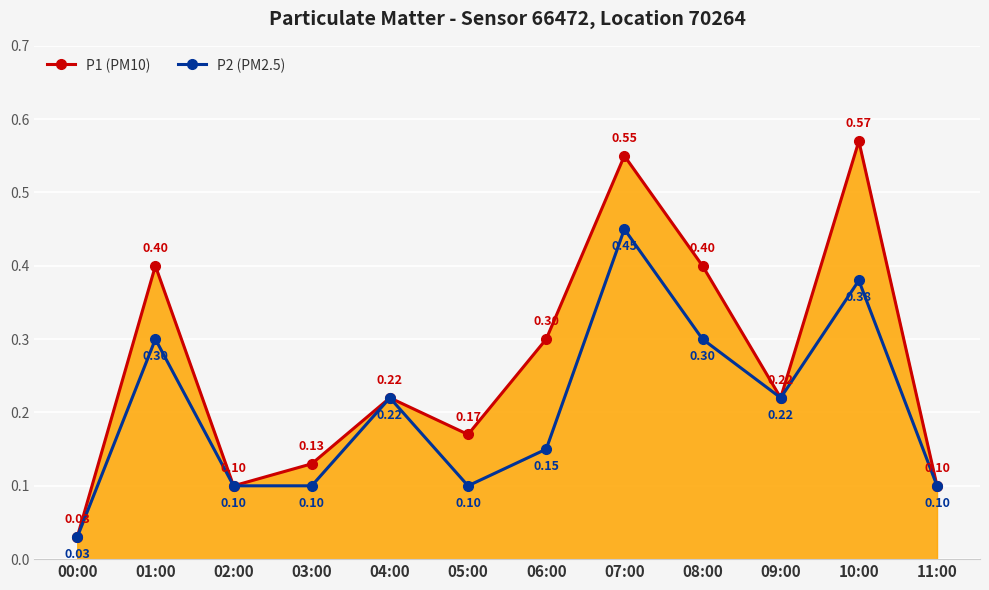

At how many categories does at least one series exceed 0?

12